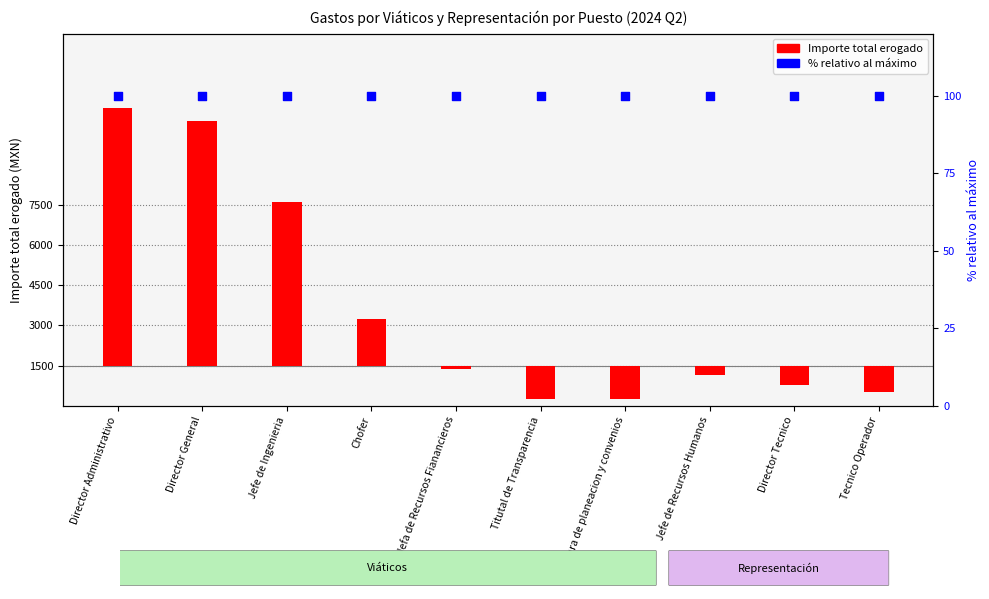

Which series has the largest Y range (max minus min)?

Importe total erogado